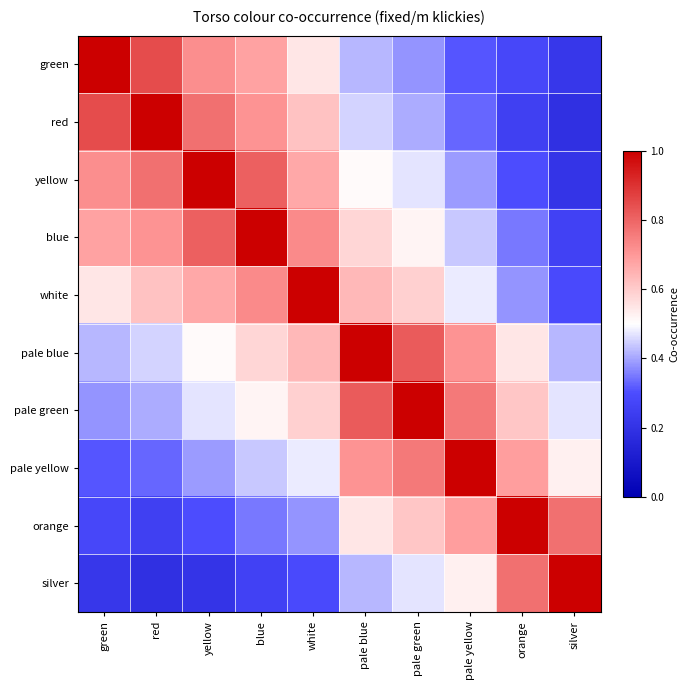

Reading right to left, what are all the values shown in this chart?

green: silver=0.2	orange=0.3	pale yellow=0.3	pale green=0.4	pale blue=0.4	white=0.6	blue=0.7	yellow=0.7	red=0.8	green=1.0
red: silver=0.2	orange=0.2	pale yellow=0.3	pale green=0.4	pale blue=0.5	white=0.6	blue=0.7	yellow=0.8	red=1.0	green=0.8
yellow: silver=0.2	orange=0.3	pale yellow=0.4	pale green=0.5	pale blue=0.5	white=0.7	blue=0.8	yellow=1.0	red=0.8	green=0.7
blue: silver=0.3	orange=0.3	pale yellow=0.4	pale green=0.5	pale blue=0.6	white=0.7	blue=1.0	yellow=0.8	red=0.7	green=0.7
white: silver=0.3	orange=0.4	pale yellow=0.5	pale green=0.6	pale blue=0.6	white=1.0	blue=0.7	yellow=0.7	red=0.6	green=0.6
pale blue: silver=0.4	orange=0.6	pale yellow=0.7	pale green=0.8	pale blue=1.0	white=0.6	blue=0.6	yellow=0.5	red=0.5	green=0.4
pale green: silver=0.5	orange=0.6	pale yellow=0.8	pale green=1.0	pale blue=0.8	white=0.6	blue=0.5	yellow=0.5	red=0.4	green=0.4
pale yellow: silver=0.5	orange=0.7	pale yellow=1.0	pale green=0.8	pale blue=0.7	white=0.5	blue=0.4	yellow=0.4	red=0.3	green=0.3
orange: silver=0.8	orange=1.0	pale yellow=0.7	pale green=0.6	pale blue=0.6	white=0.4	blue=0.3	yellow=0.3	red=0.2	green=0.3
silver: silver=1.0	orange=0.8	pale yellow=0.5	pale green=0.5	pale blue=0.4	white=0.3	blue=0.3	yellow=0.2	red=0.2	green=0.2